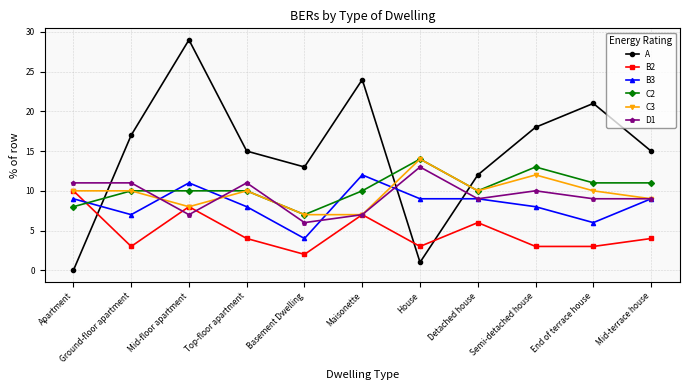

What is the difference between the B2 values at Basement Dwelling and End of terrace house?

1